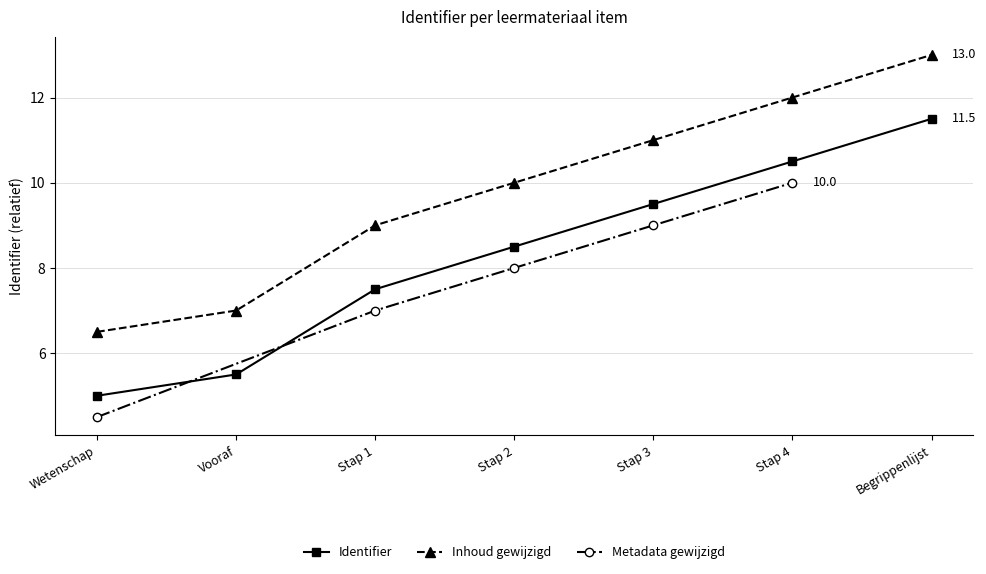

List the labels in order of Inhoud gewijzigd value, smallest first.

Wetenschap, Vooraf, Stap 1, Stap 2, Stap 3, Stap 4, Begrippenlijst